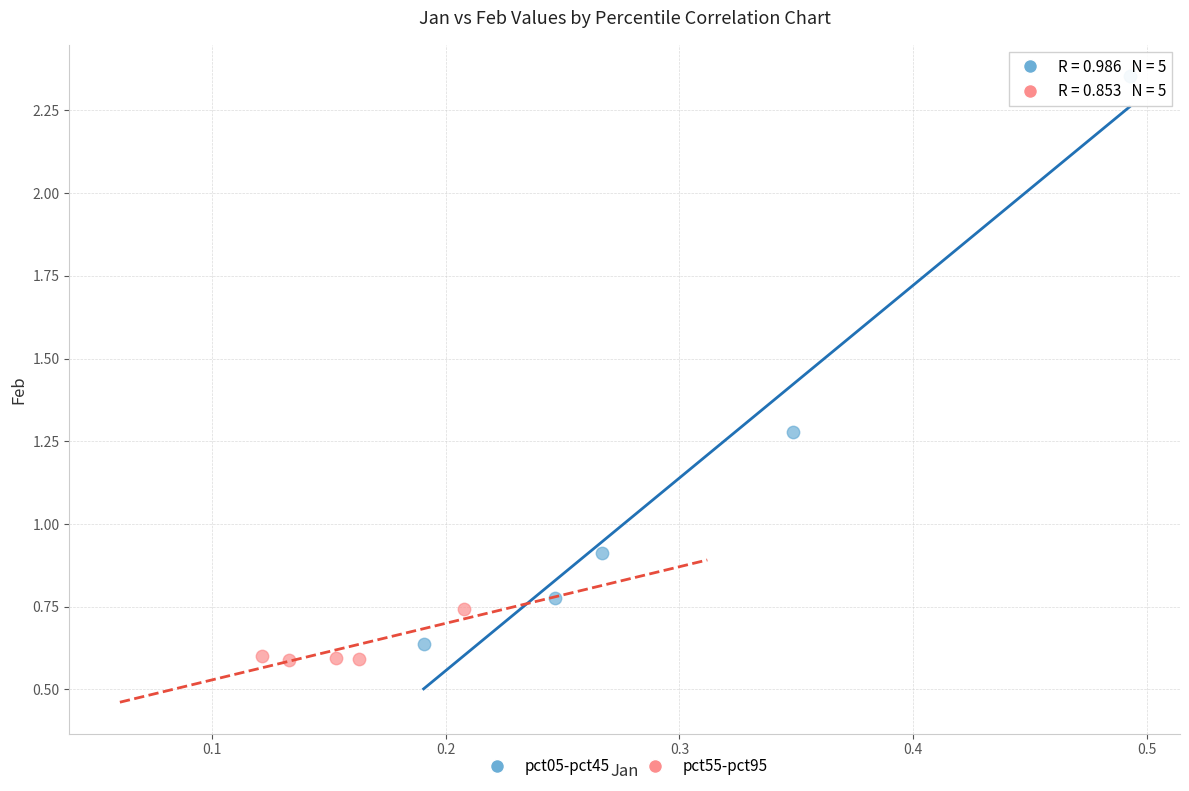

Which series reaches the maximum Y coordinate?

pct05-pct45